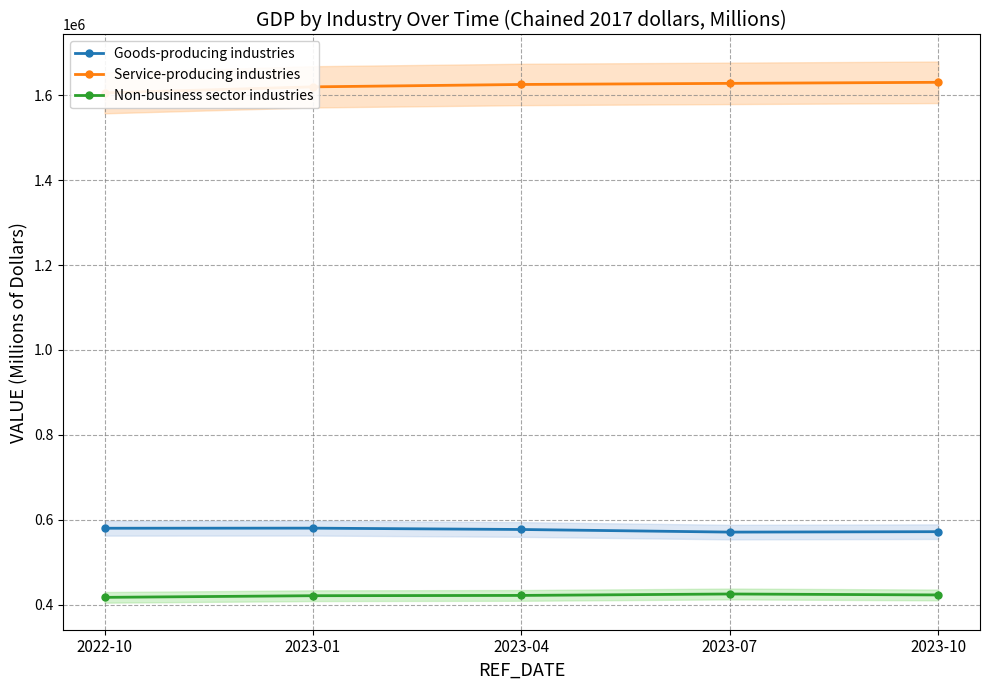

At how many categories does at least one series exceed 1608681?

4